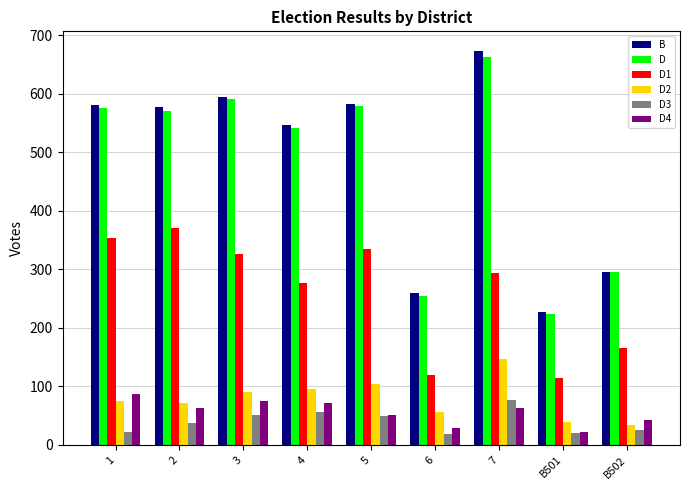

What are all the series names shown in the legend?

B, D, D1, D2, D3, D4